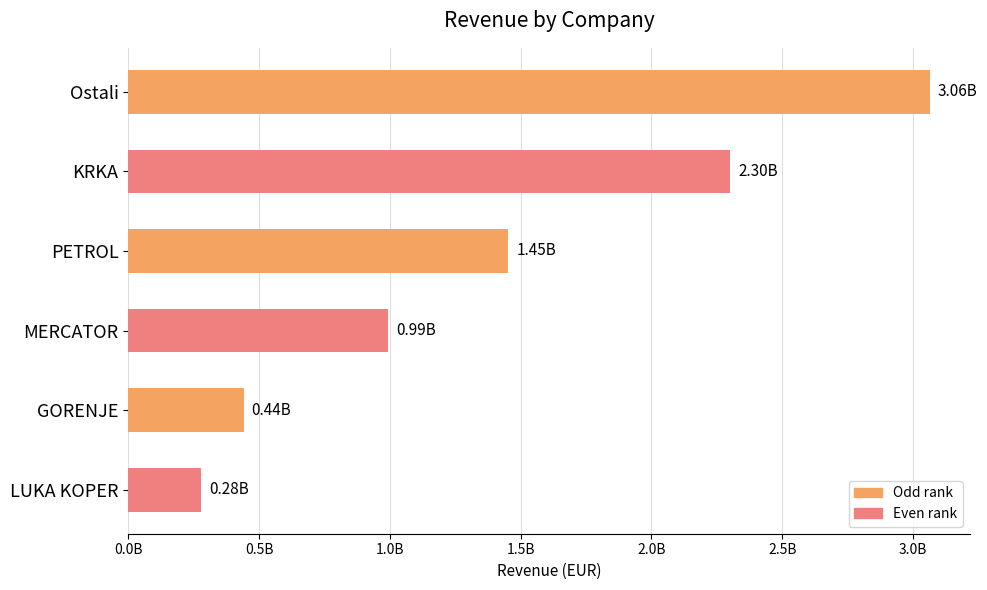

Does the chart contain any negative values?

No